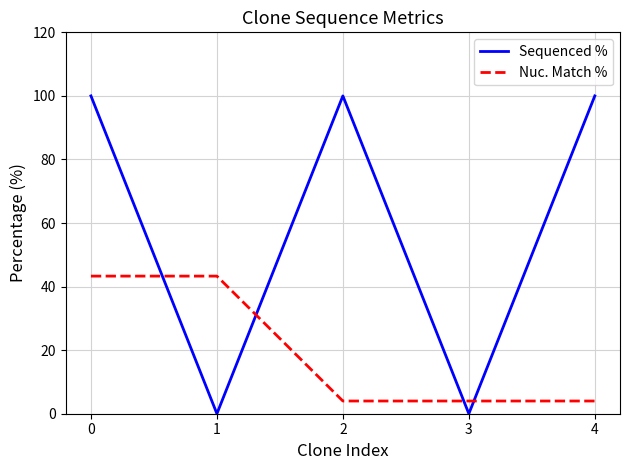

List the series in order of their peak value, highest first.

Sequenced %, Nuc. Match %